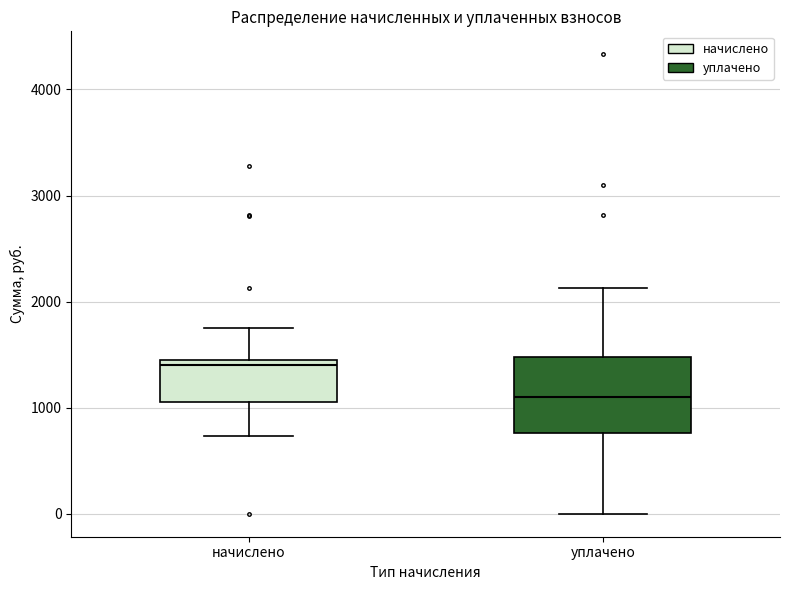

Which box's median line is the highest?

начислено